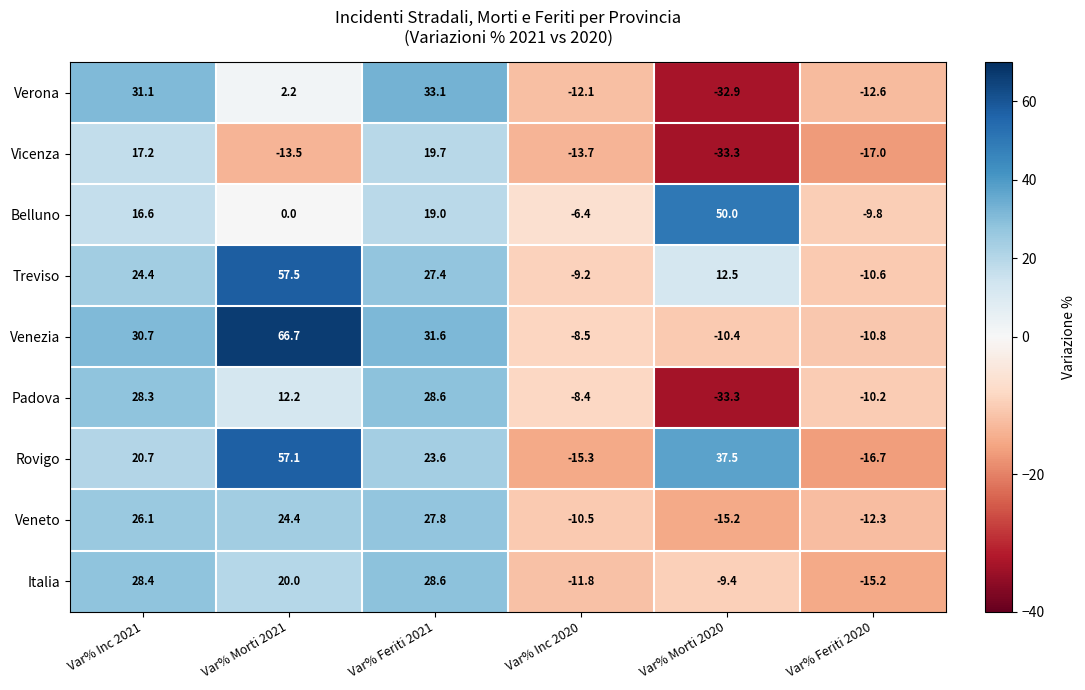

At which category is the sum across all series the highest?

Var% Feriti 2021